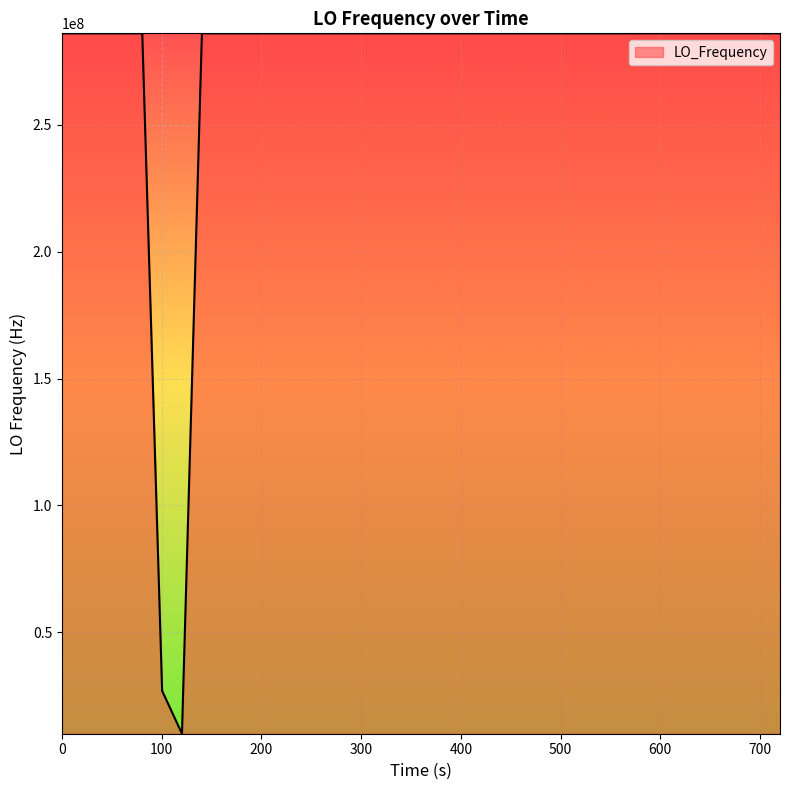

What is the maximum value shown in the chart?

286047005.4